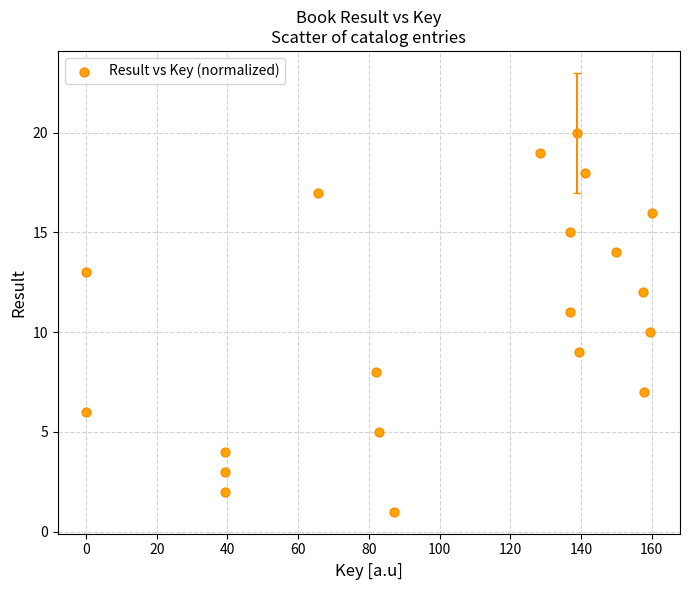

What is the range of Y values (max minus min)?

19